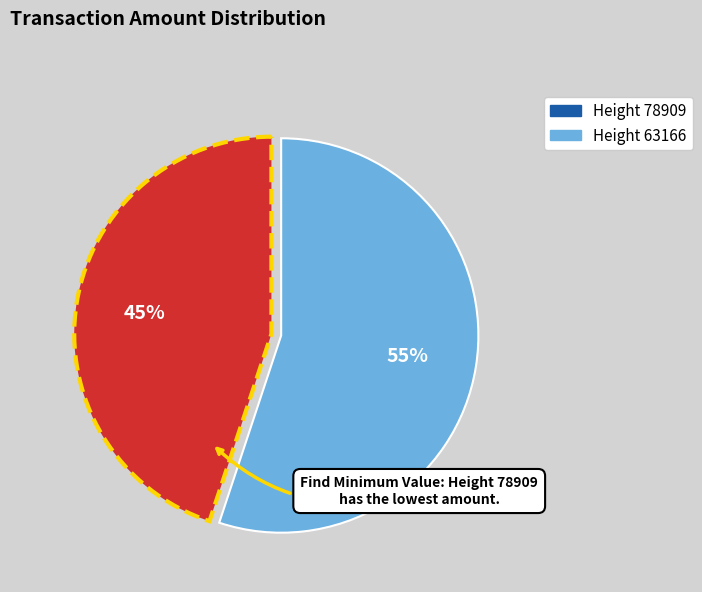

To the nearest percent, what is the average slice percentage?

50%